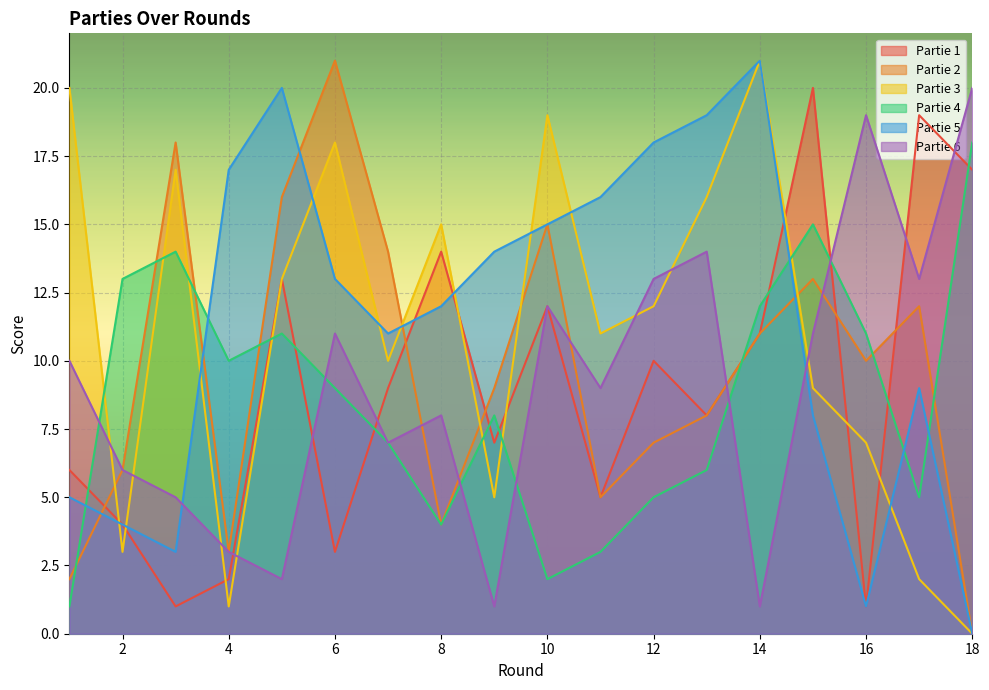

True or false: Partie 3 and Partie 1 intersect in this chart.

True